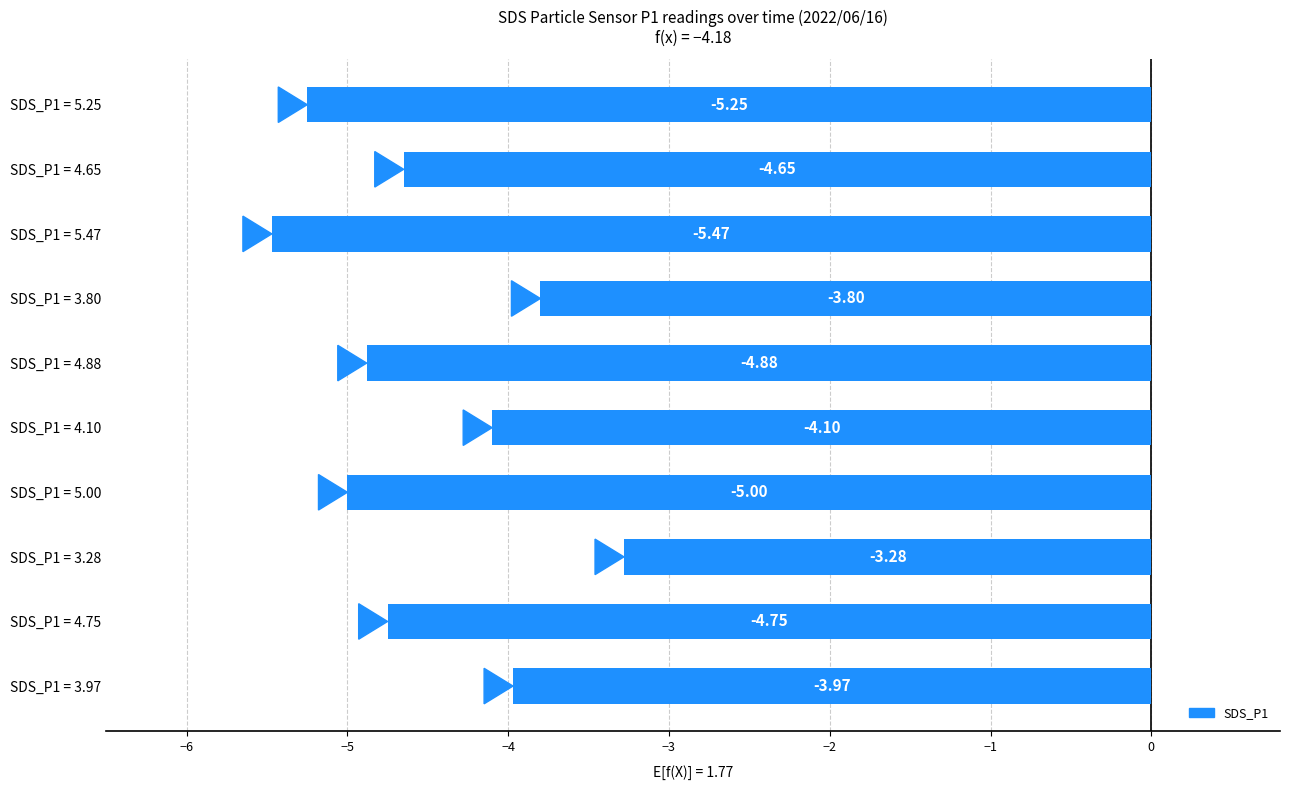

What is the change in value from SDS_P1 = 5.47 to SDS_P1 = 3.97?

+1.5